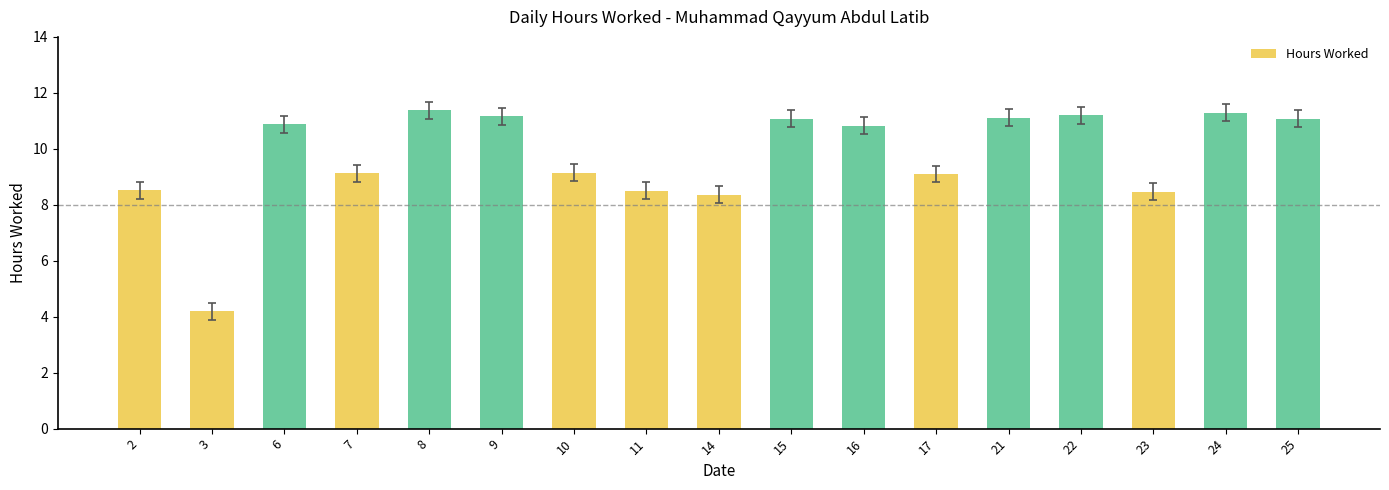

What is the change in value from 2 to 8?

+2.9